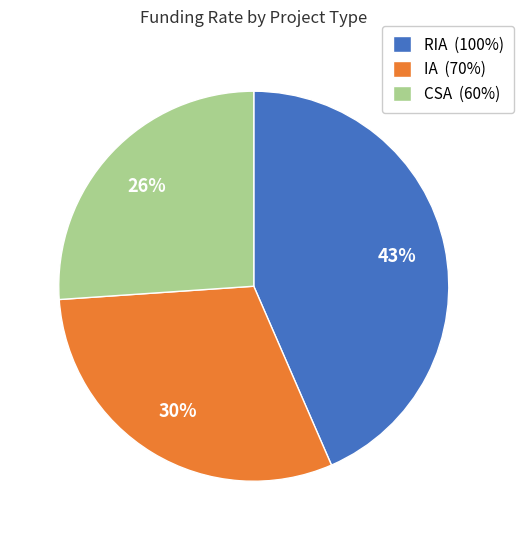

Does RIA account for over 50% of the chart?

No